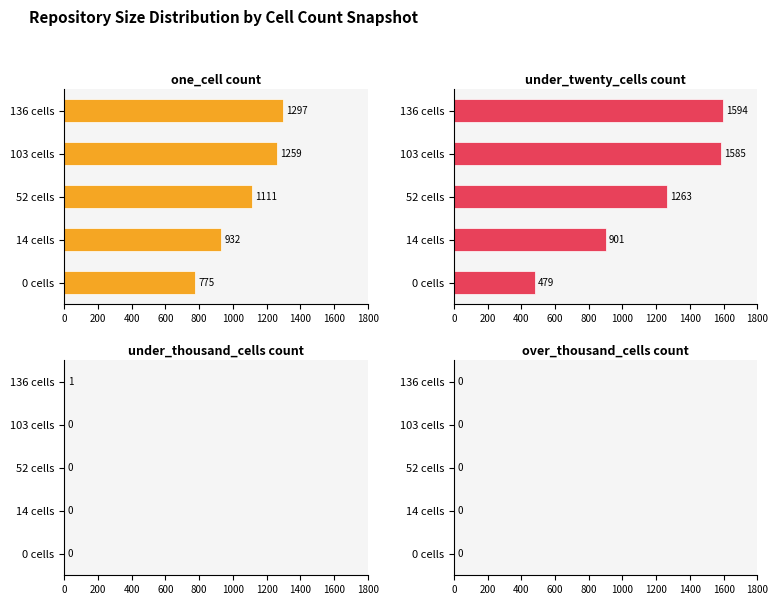

The value of under_thousand_cells at 52 cells is -0.6. True or false?

False